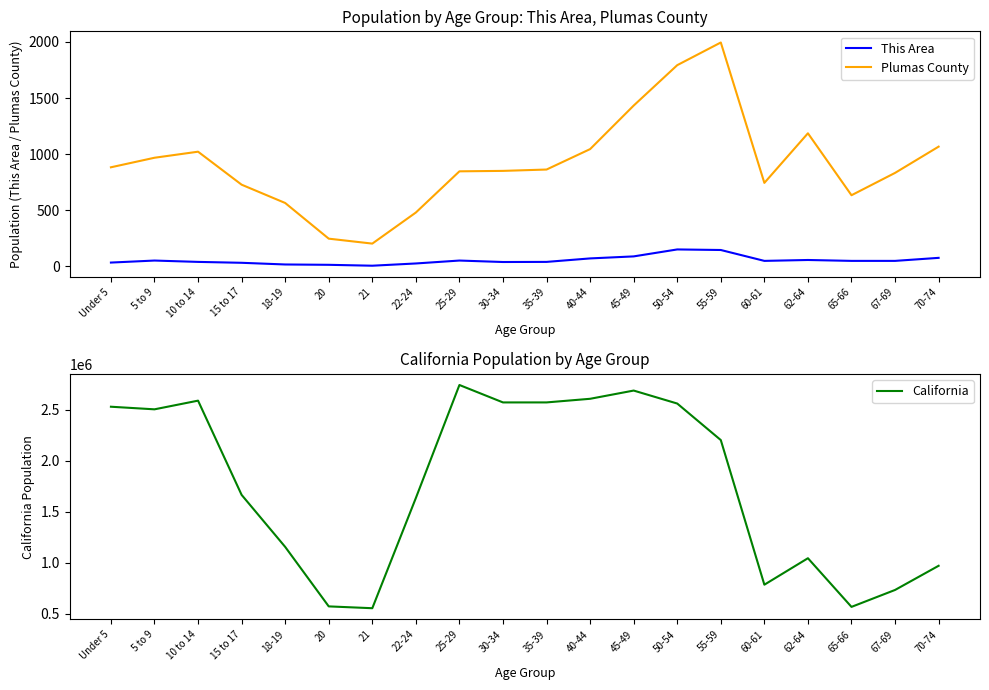

Which series has the largest total across all categories?

California